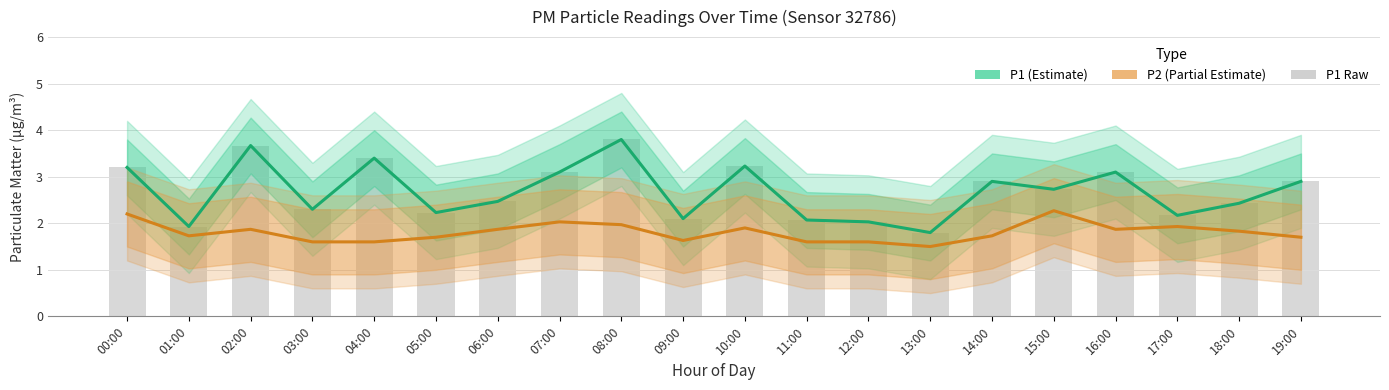

What is the greatest value displayed?

3.8